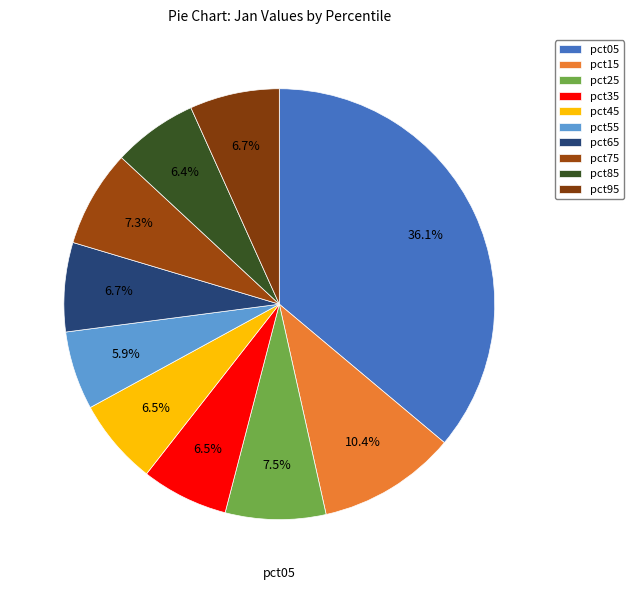

Does pct75 account for over 50% of the chart?

No